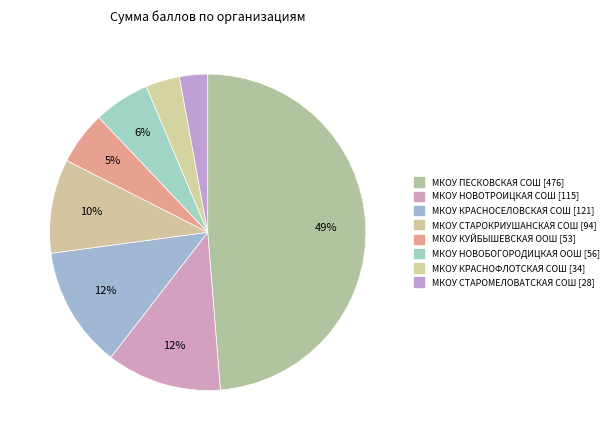

Between МКОУ СТАРОМЕЛОВАТСКАЯ СОШ and МКОУ ПЕСКОВСКАЯ СОШ, which is larger?

МКОУ ПЕСКОВСКАЯ СОШ